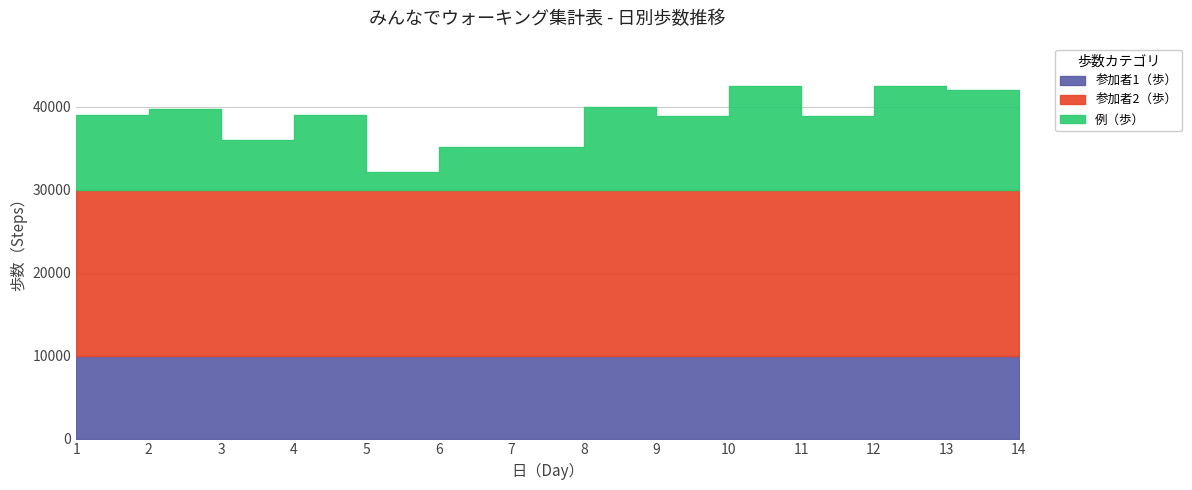

What is the spread (max minus min) of values at 8?

10000